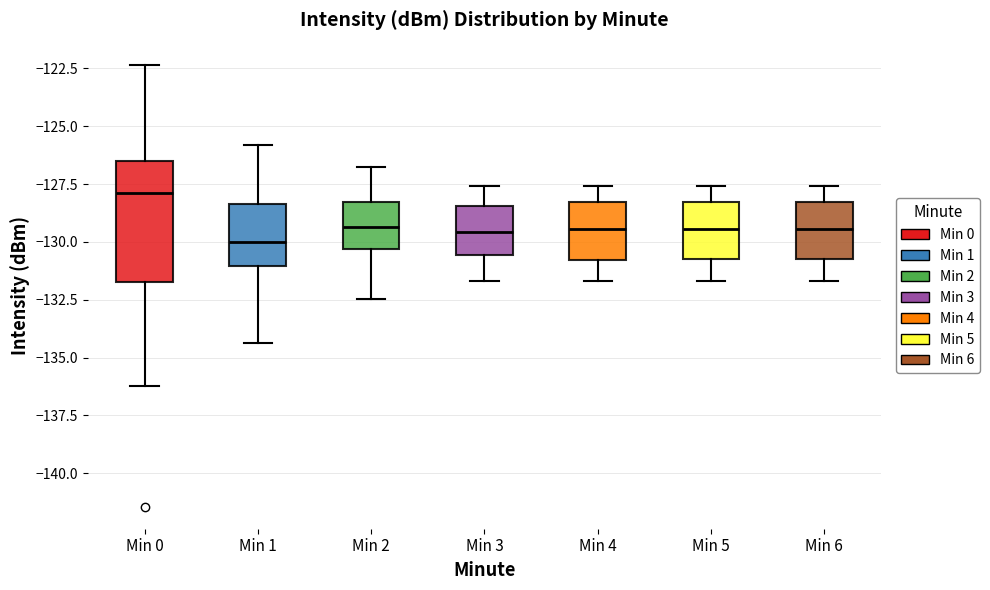

Reading left to right, read every box against the y-axis: the position of its median line, the range the box covers, and the ends of its whiskers. The values are not printed on the chart, so give them approximately, as read against the axis.

Min 0: median -128.0, box -131.5 to -126.5, whiskers -136.0 to -122.5
Min 1: median -130.0, box -131.0 to -128.5, whiskers -134.5 to -126.0
Min 2: median -129.5, box -130.5 to -128.5, whiskers -132.5 to -127.0
Min 3: median -129.5, box -130.5 to -128.5, whiskers -131.5 to -127.5
Min 4: median -129.5, box -131.0 to -128.5, whiskers -131.5 to -127.5
Min 5: median -129.5, box -130.5 to -128.5, whiskers -131.5 to -127.5
Min 6: median -129.5, box -130.5 to -128.5, whiskers -131.5 to -127.5